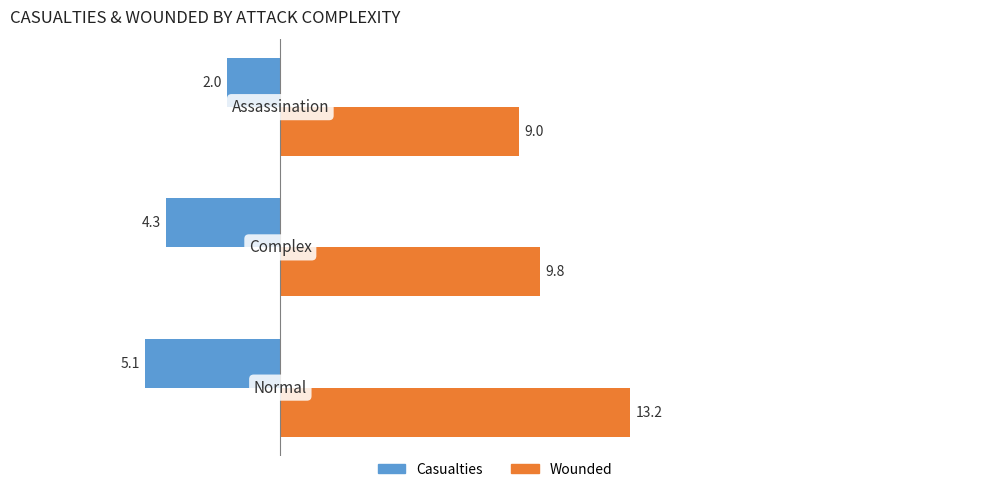

How many data points in Casualties are above -4?

1